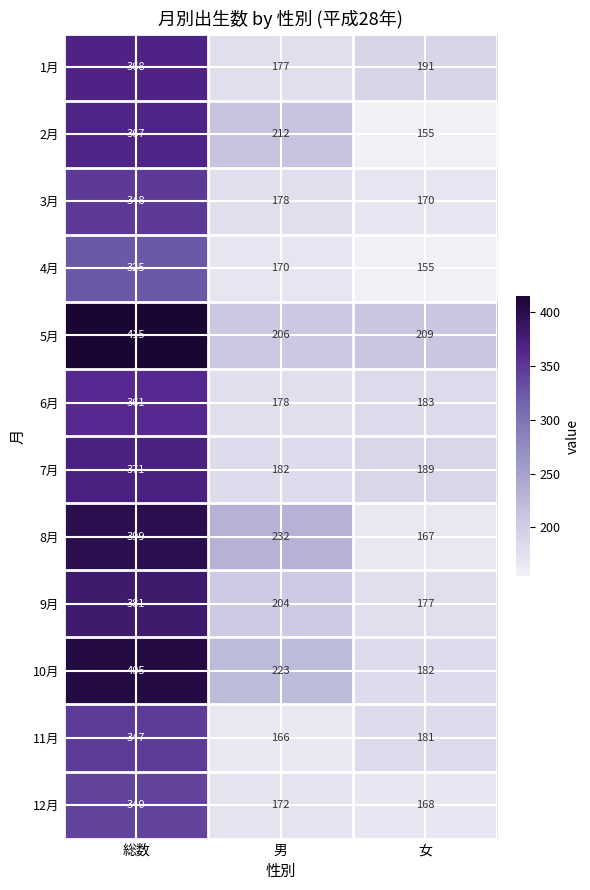

What is the difference between the 2月 values at 女 and 総数?

212